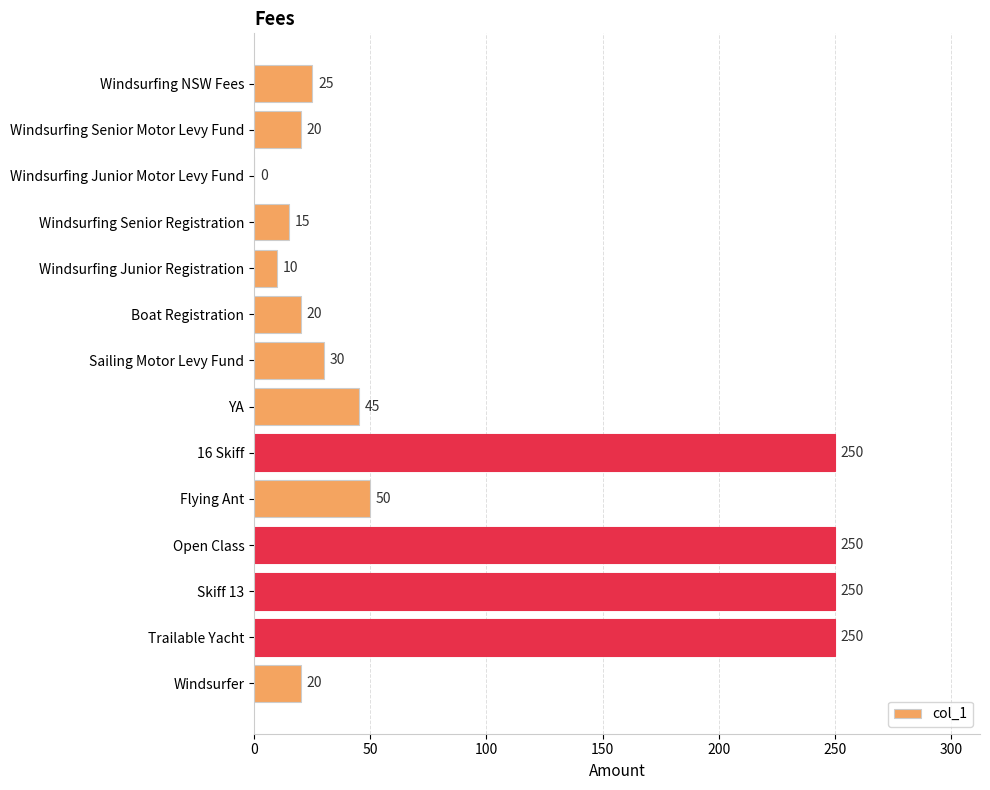

What is the sum of the values at Flying Ant and Windsurfing NSW Fees?

75